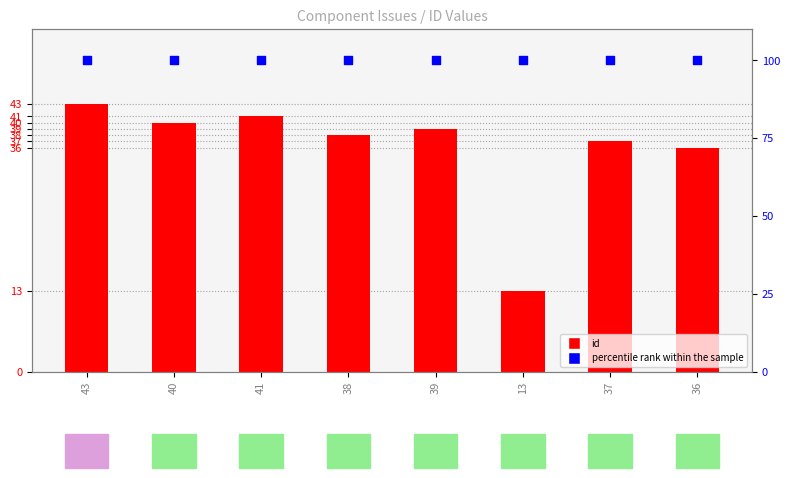

At how many categories does at least one series exceed 50?

8